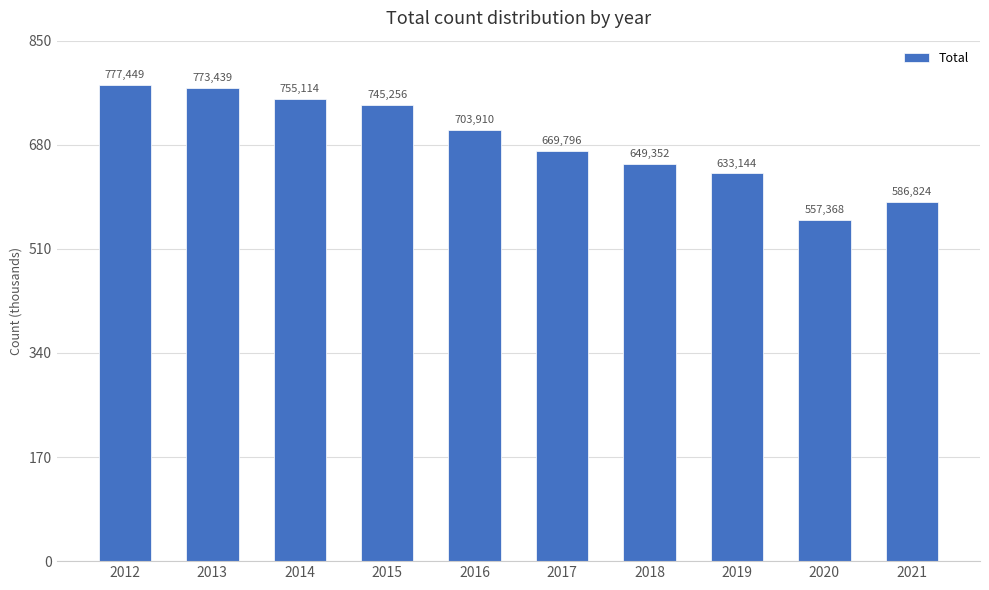

Are the bars horizontal?

No